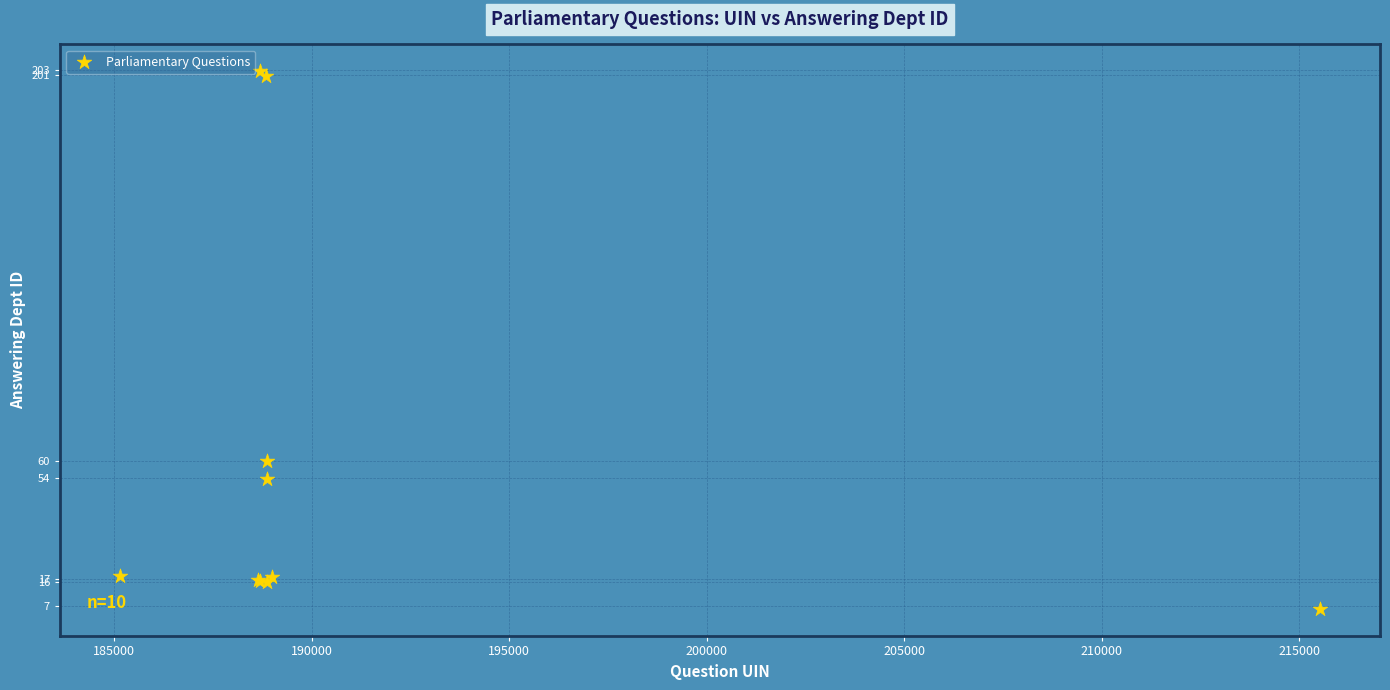

What Y value in the scatter plot is closest to 104?

60.0